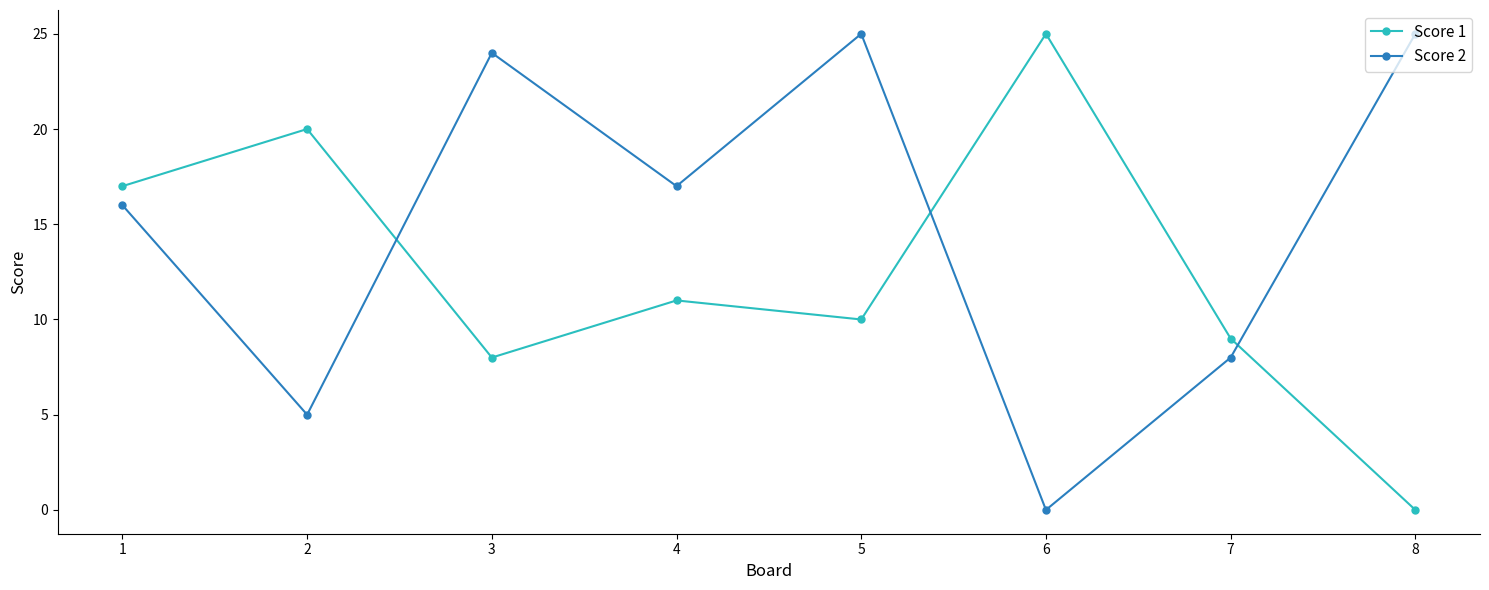

What value does the Score 2 series have at 7?

8